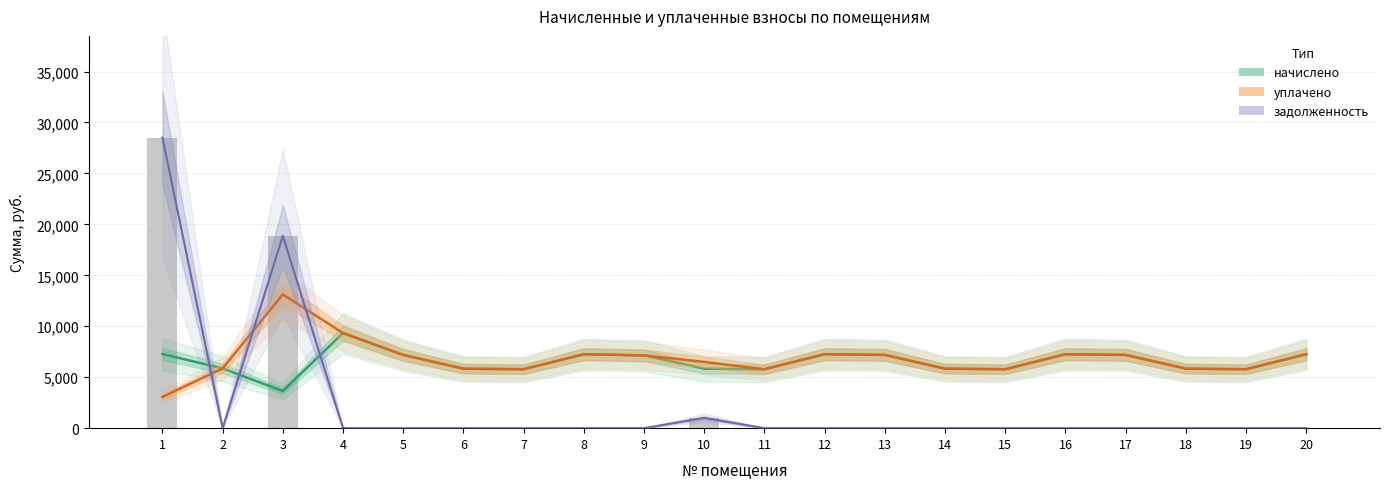

How many positive values does the задолженность series have?

3